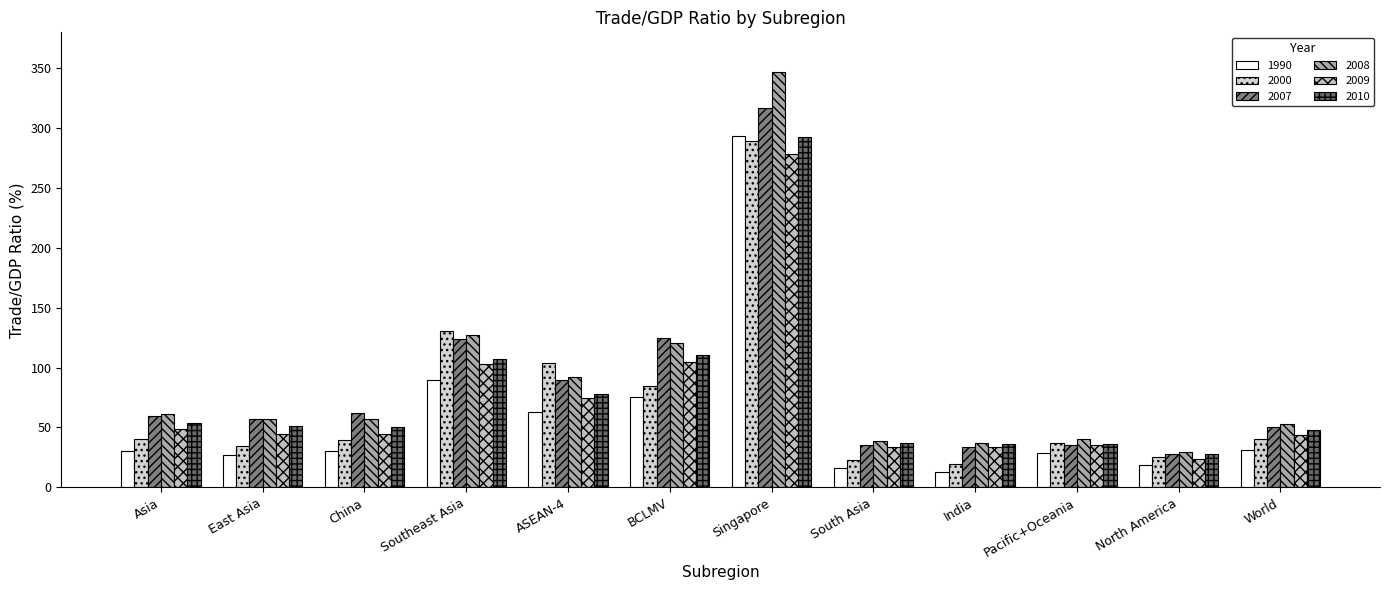

Rank the categories by 1990 value from highest to lowest.

Singapore, Southeast Asia, BCLMV, ASEAN-4, World, Asia, China, Pacific+Oceania, East Asia, North America, South Asia, India